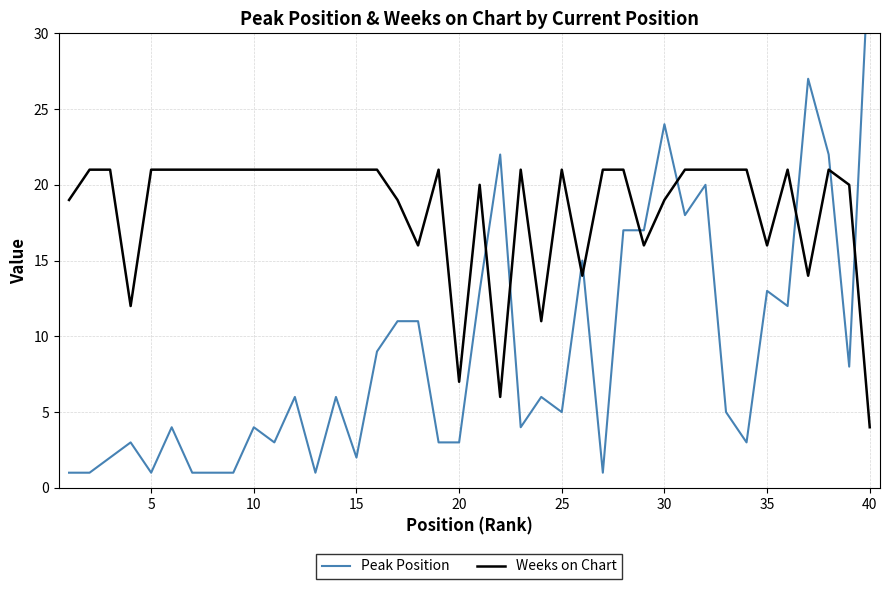

What is the lowest value of the Weeks on Chart series?

4